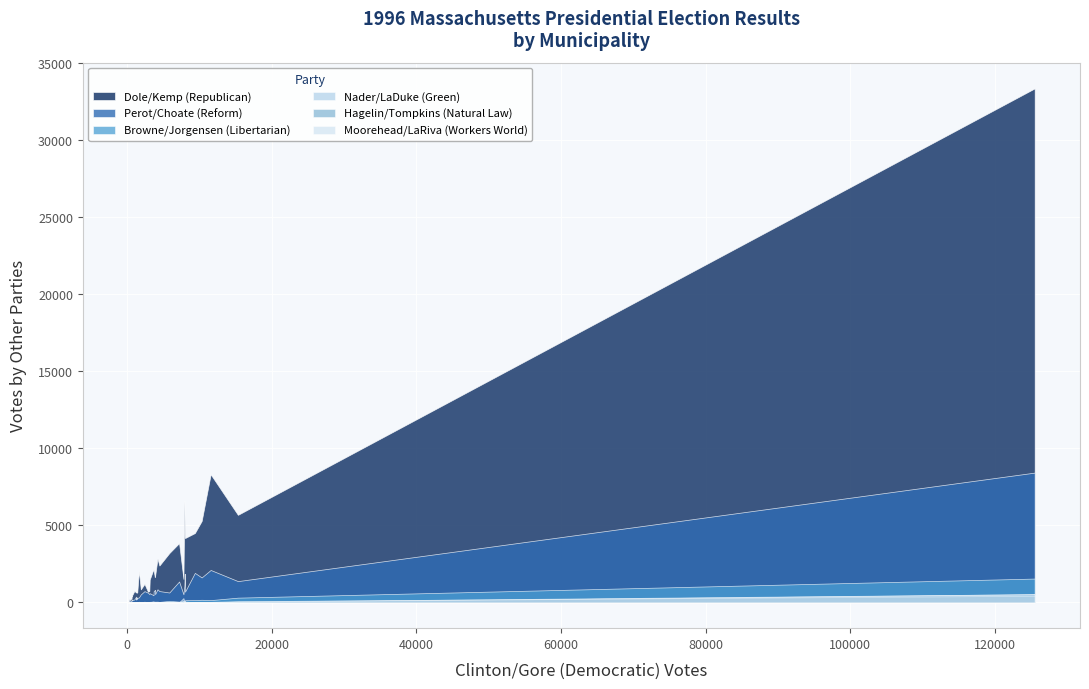

How many data points in Hagelin/Tompkins (Natural Law) are above 10?

19